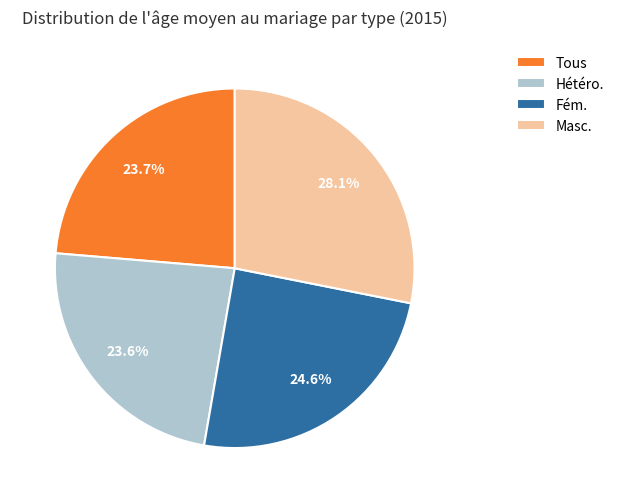

Count the number of slices in the pie.

4